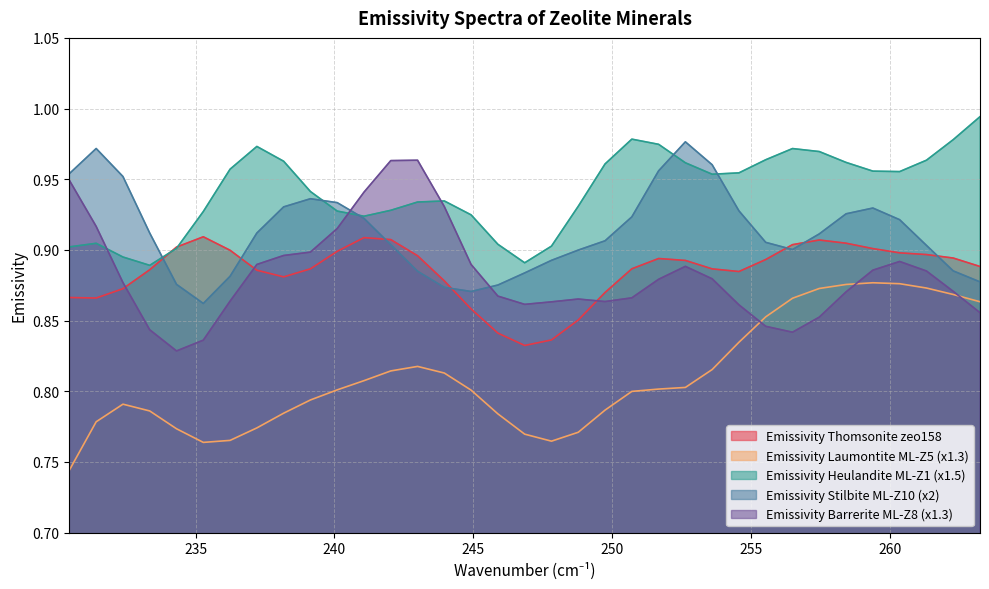

At how many categories does at least one series exceed 0?

35